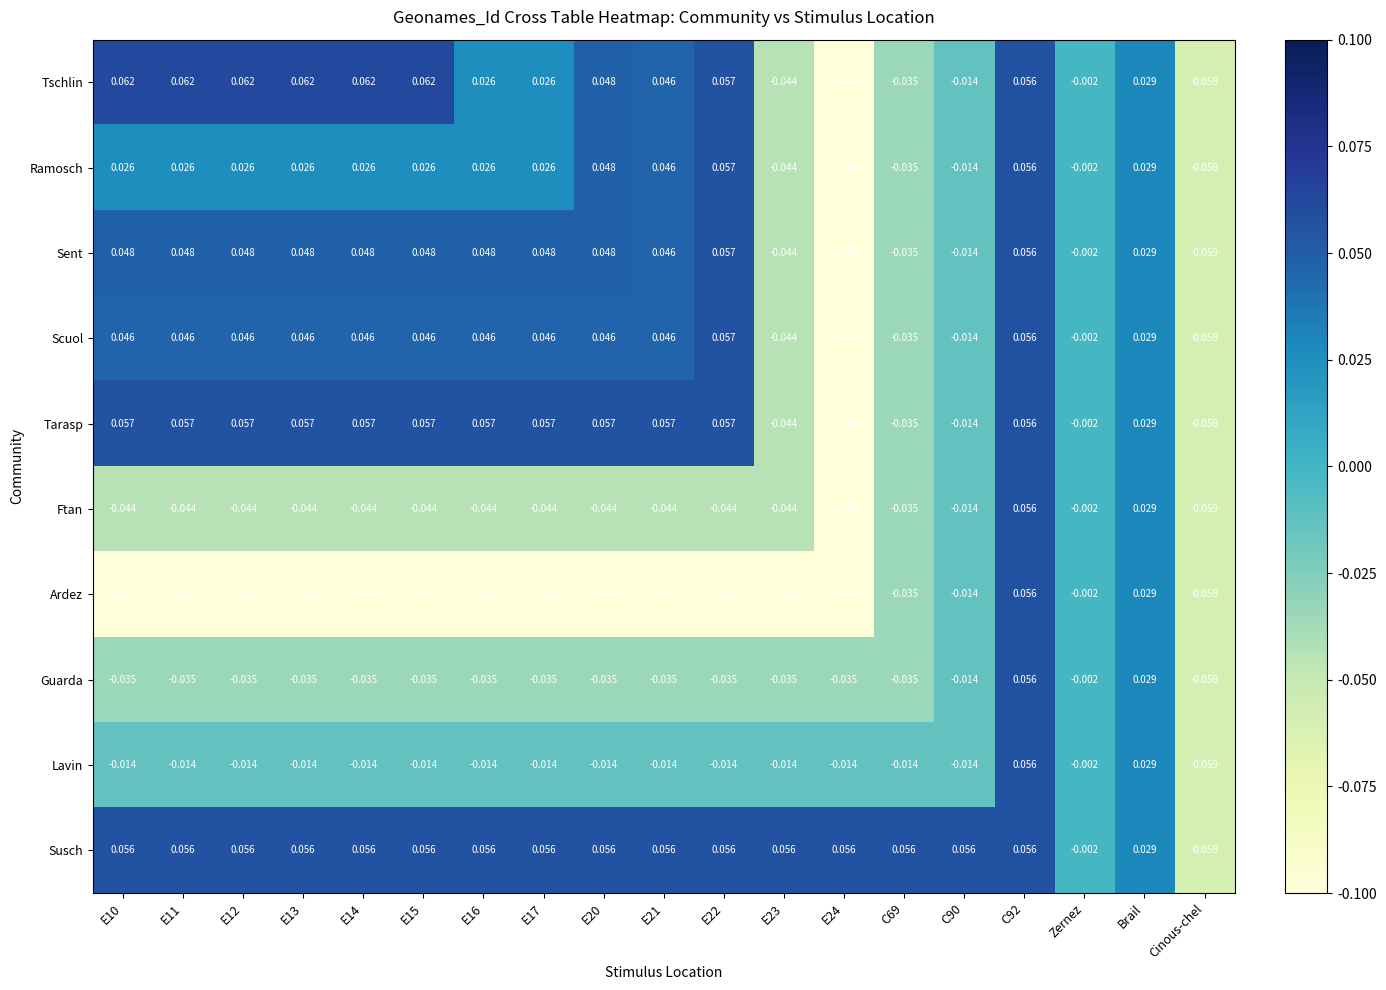

Is the value of Sent at Zernez greater than the value of Tarasp at C90?

Yes